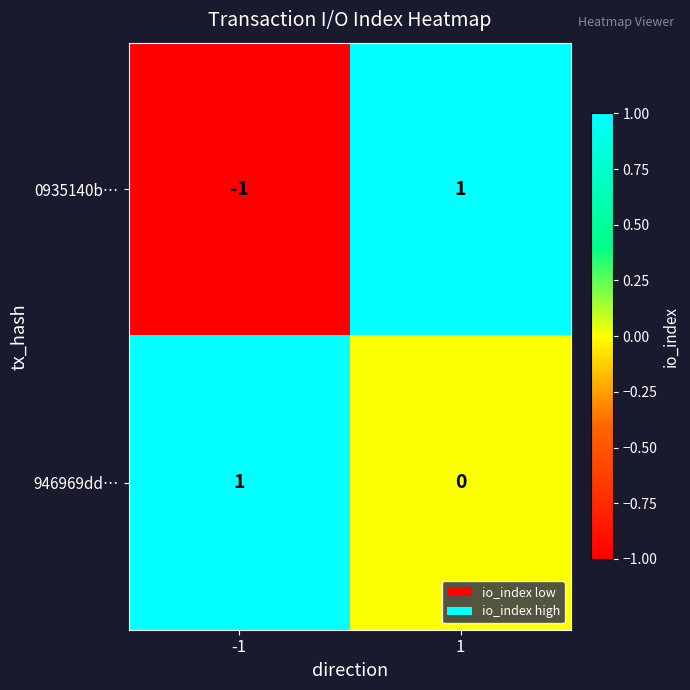

Rank the series by their average value, from lowest to highest.

0935140b…, 946969dd…